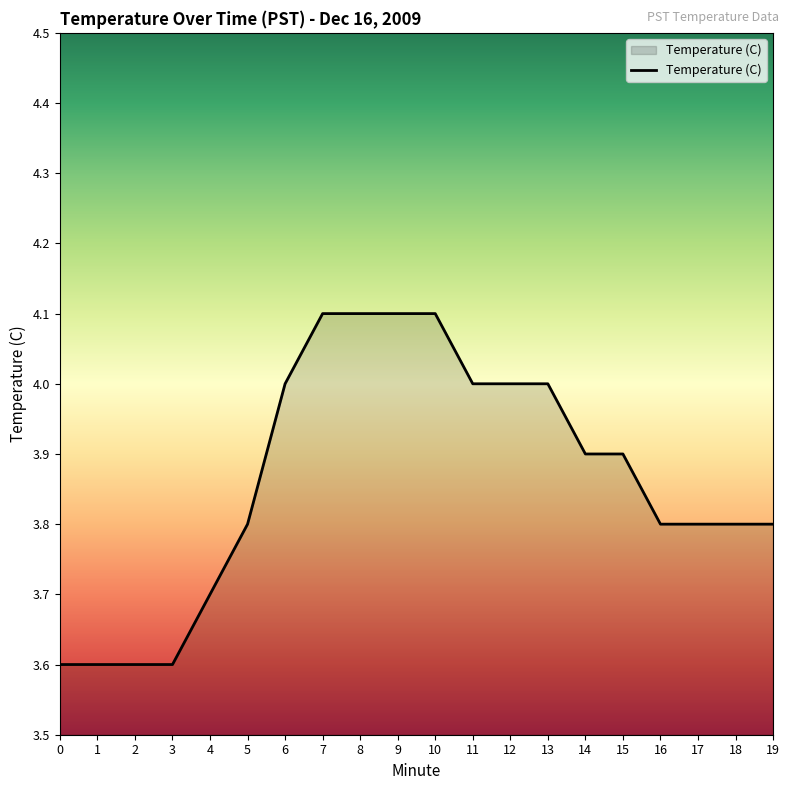

What is the difference between the maximum and minimum values?

0.5